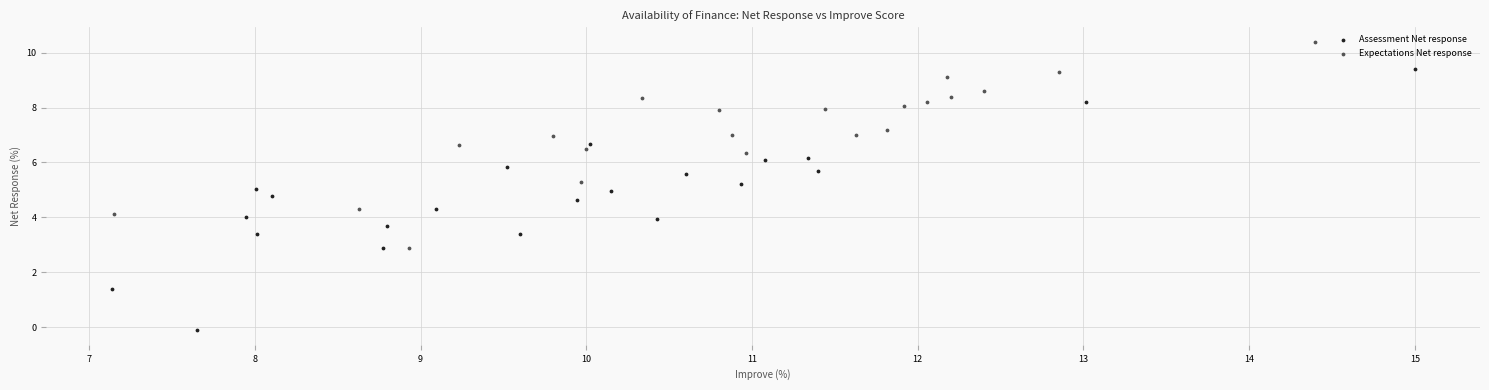

Which series reaches the minimum Y coordinate?

Assessment Net response